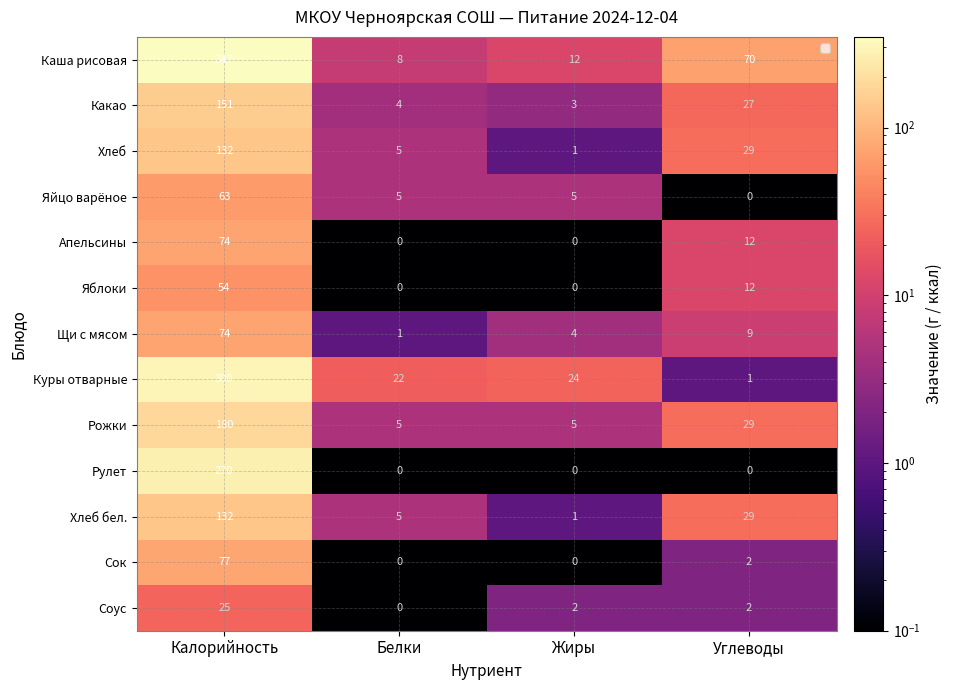

What is the average value of the Соус series?

7